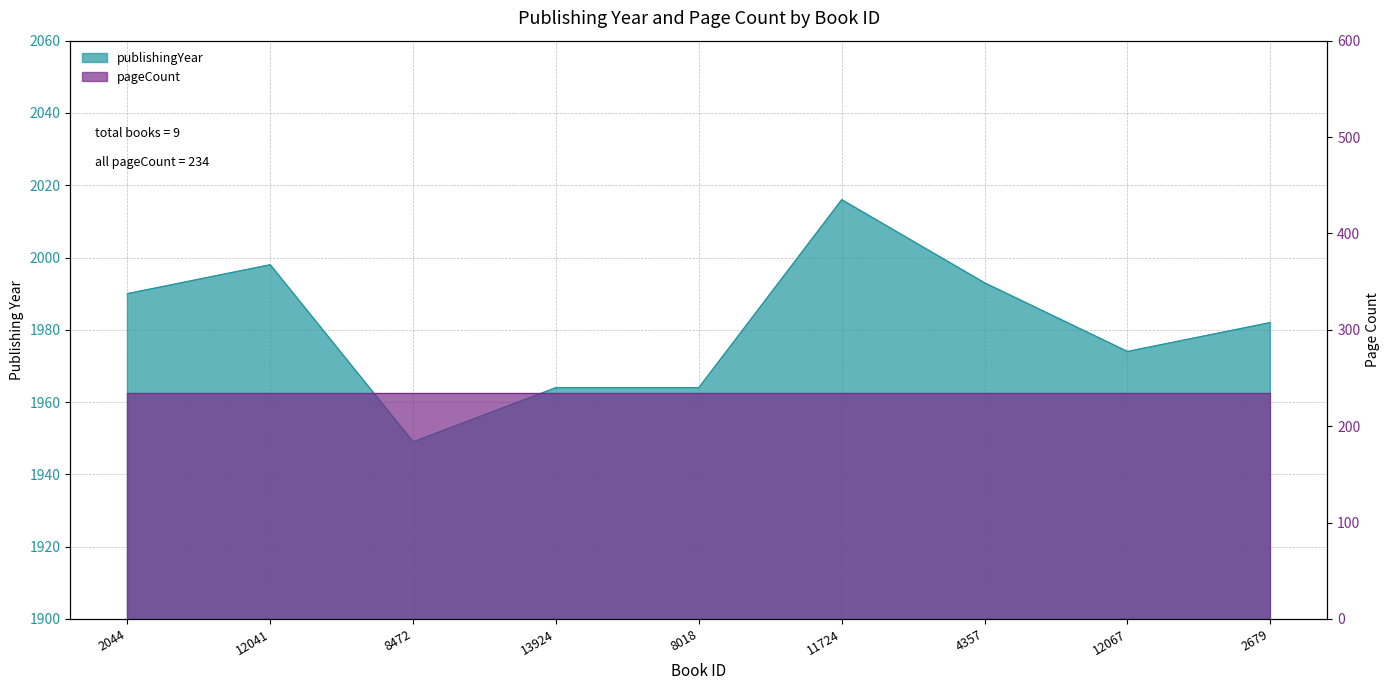

At which category does the chart reach its minimum across all series?

8472